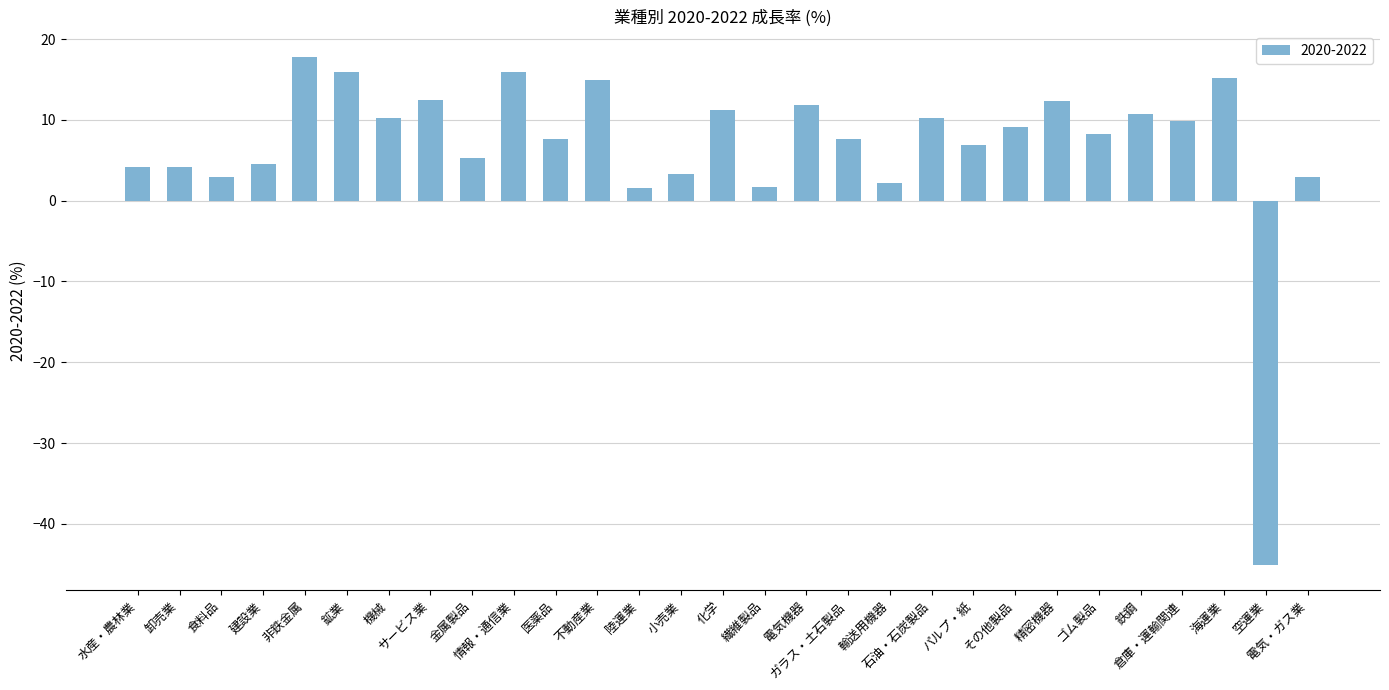

What is the average value?

6.8